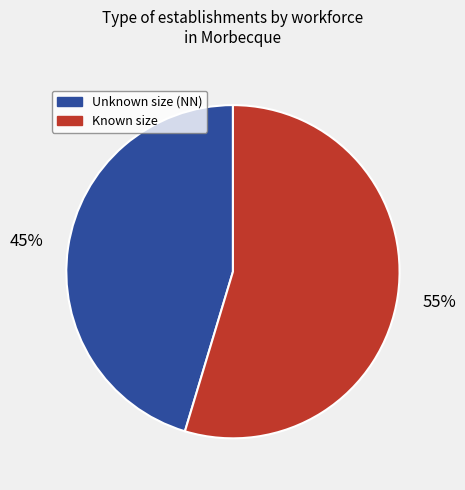

Does any single category account for the majority?

Yes